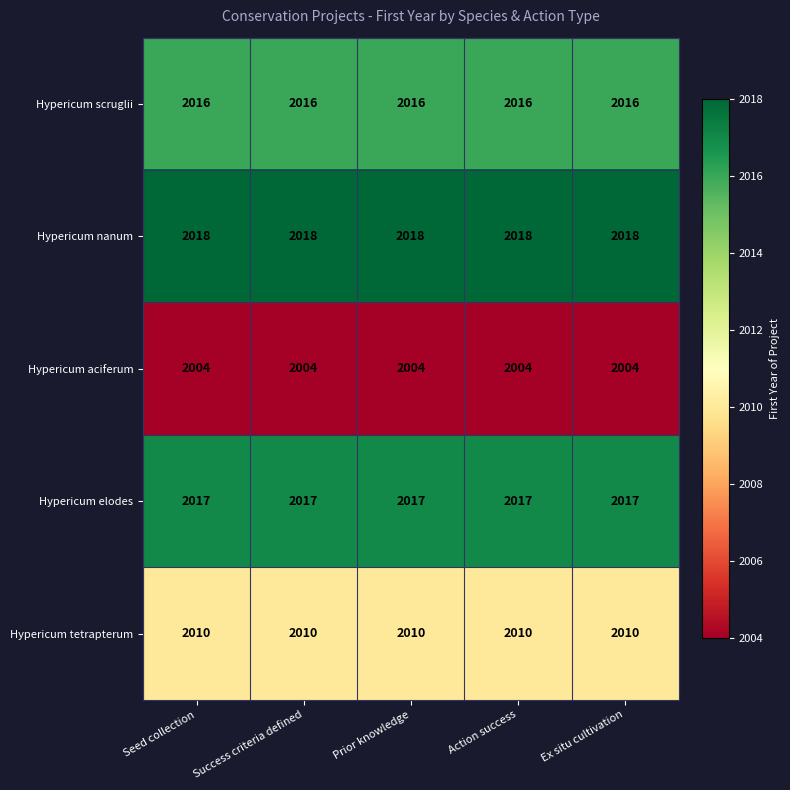

What is the total value across all series at Success criteria defined?

10065